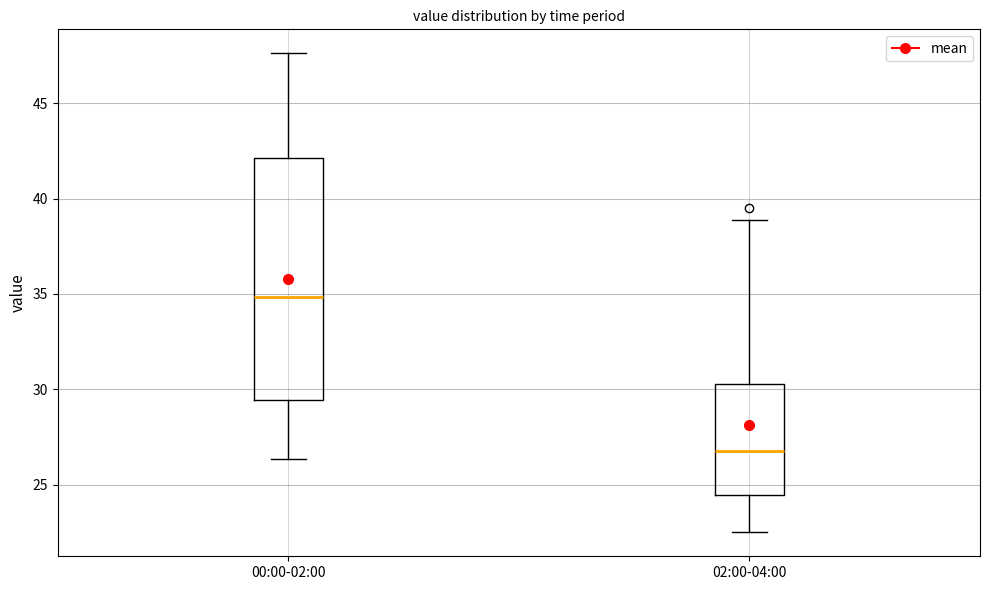

Where is the lower edge of the box for 00:00-02:00 on the y-axis? The values are not printed on the chart, so give them approximately, as read against the axis.

29.5